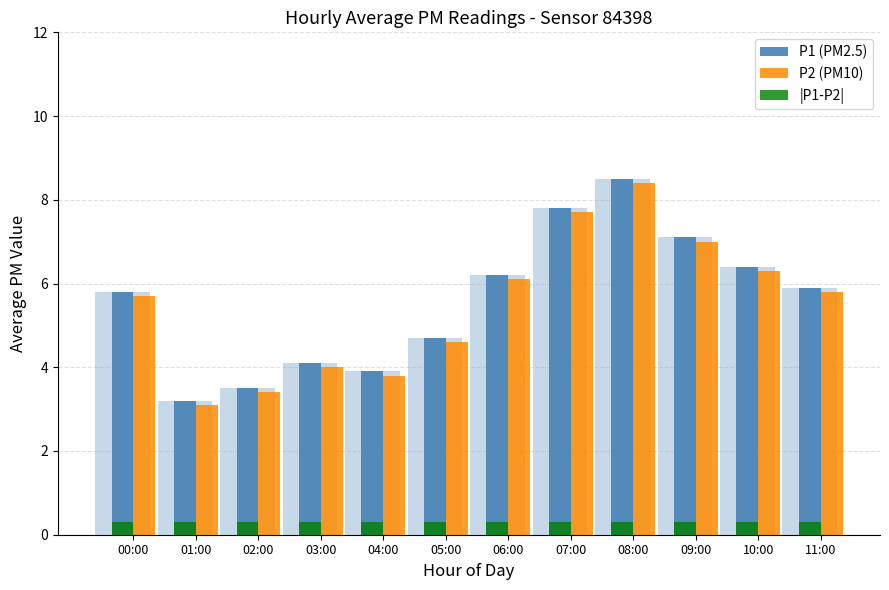

What is the label of the 9th bar from the left?

08:00